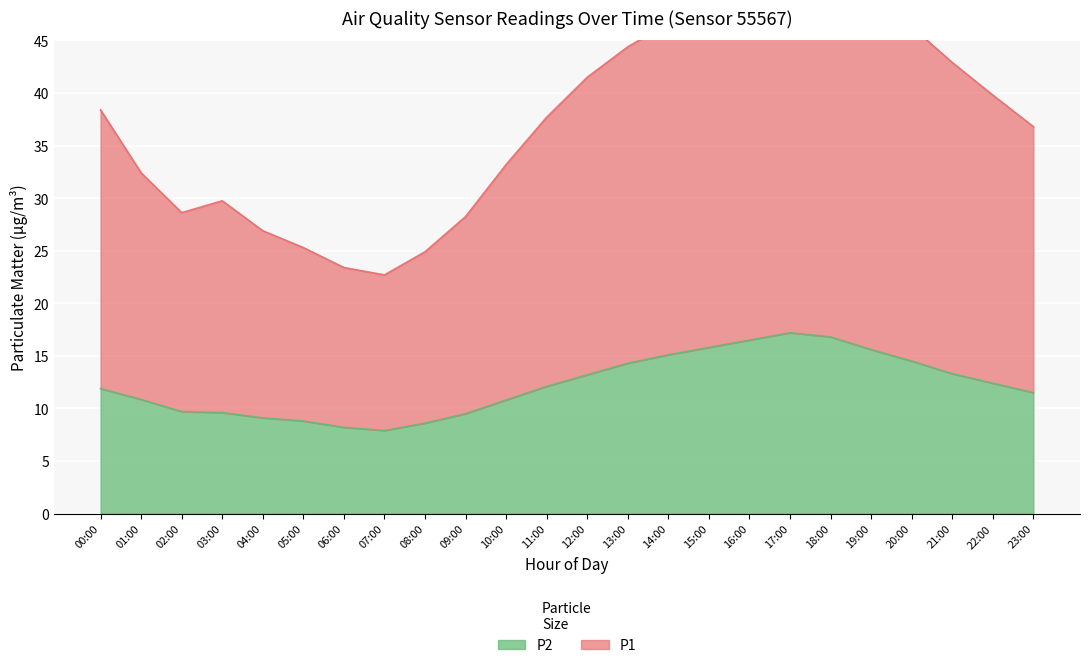

How many values in the P2 series are below 12?

12